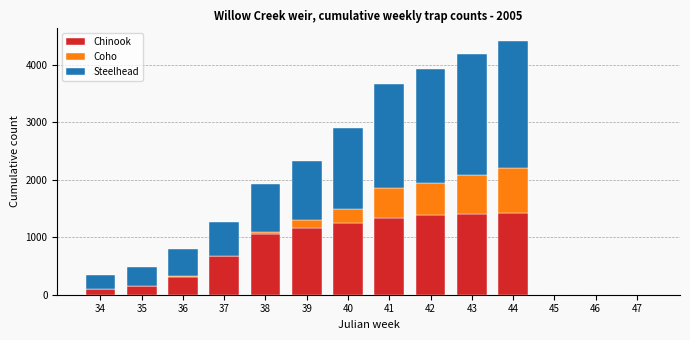

What is the highest value of the Chinook series?

1426